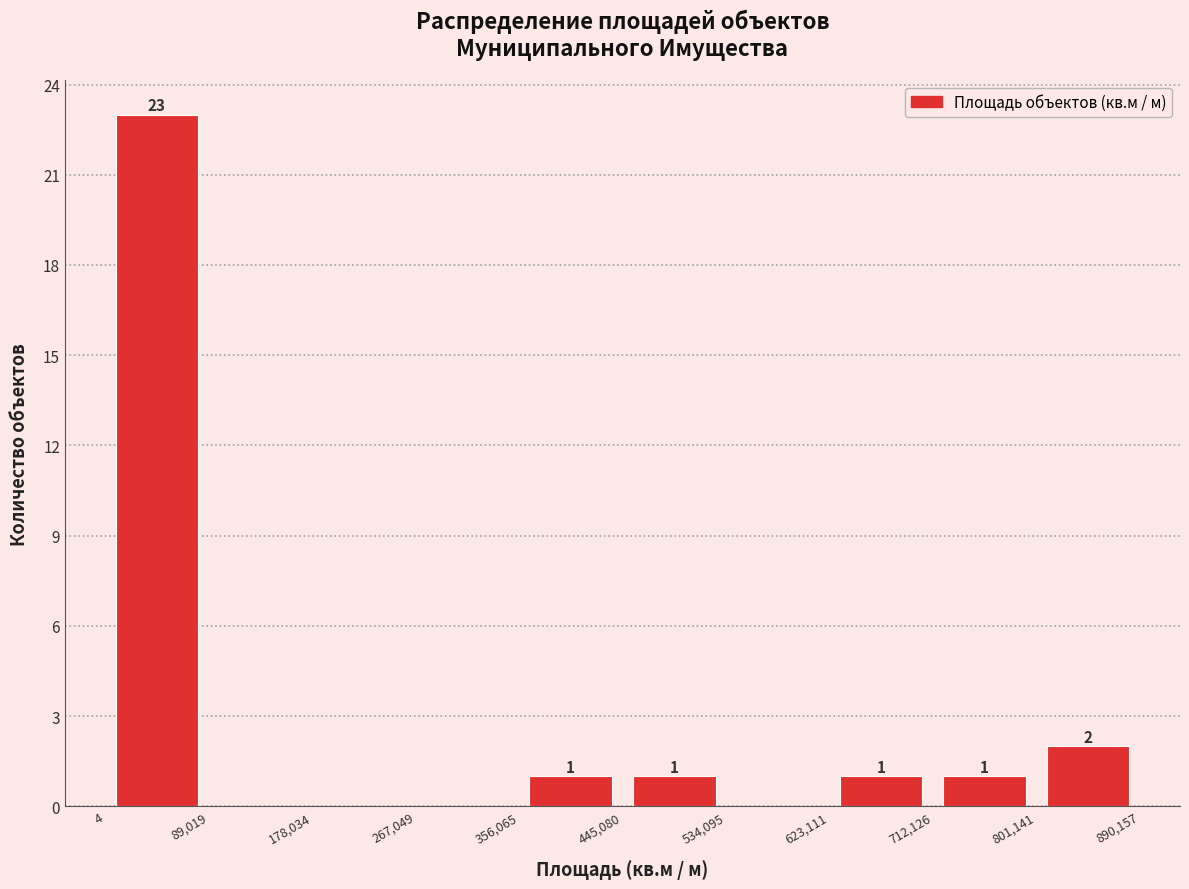

Which range on the x-axis has the tallest bar?

4 to 89,019